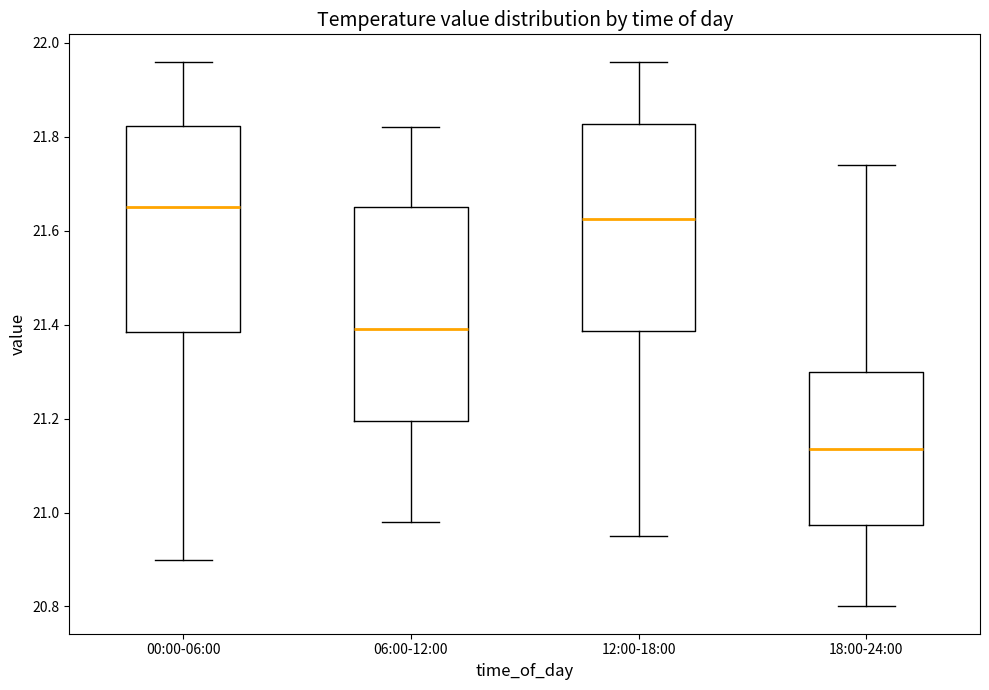

Reading left to right, read every box against the y-axis: the position of its median line, the range the box covers, and the ends of its whiskers. The values are not printed on the chart, so give them approximately, as read against the axis.

00:00-06:00: median 21.66, box 21.38 to 21.82, whiskers 20.90 to 21.96
06:00-12:00: median 21.40, box 21.20 to 21.66, whiskers 20.98 to 21.82
12:00-18:00: median 21.62, box 21.38 to 21.82, whiskers 20.96 to 21.96
18:00-24:00: median 21.14, box 20.98 to 21.30, whiskers 20.80 to 21.74